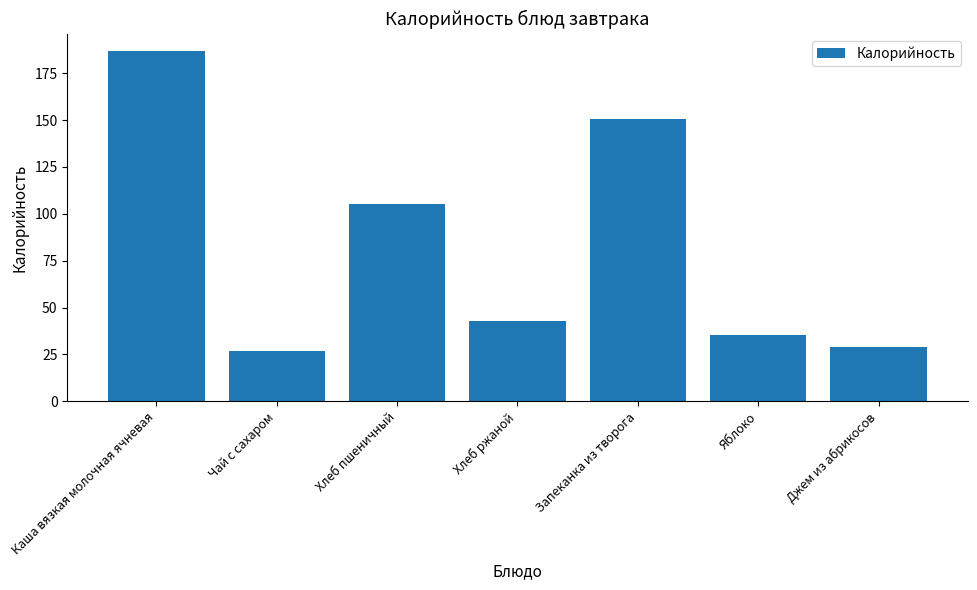

At which label does the data first exceed 42?

Каша вязкая молочная ячневая